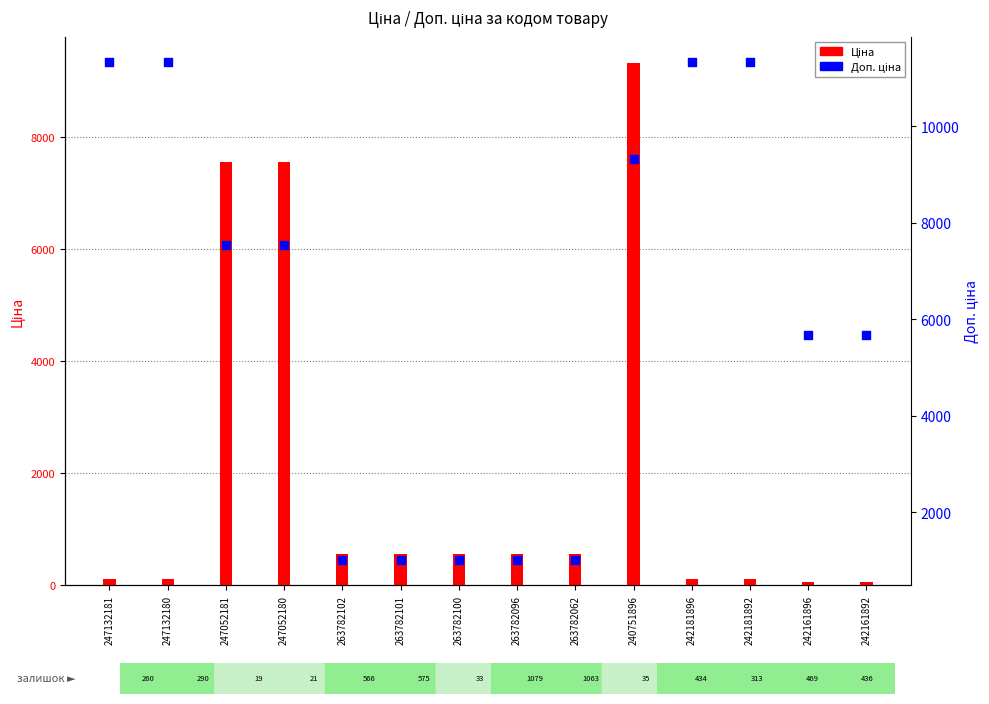

At how many categories does at least one series exceed 5163?

9